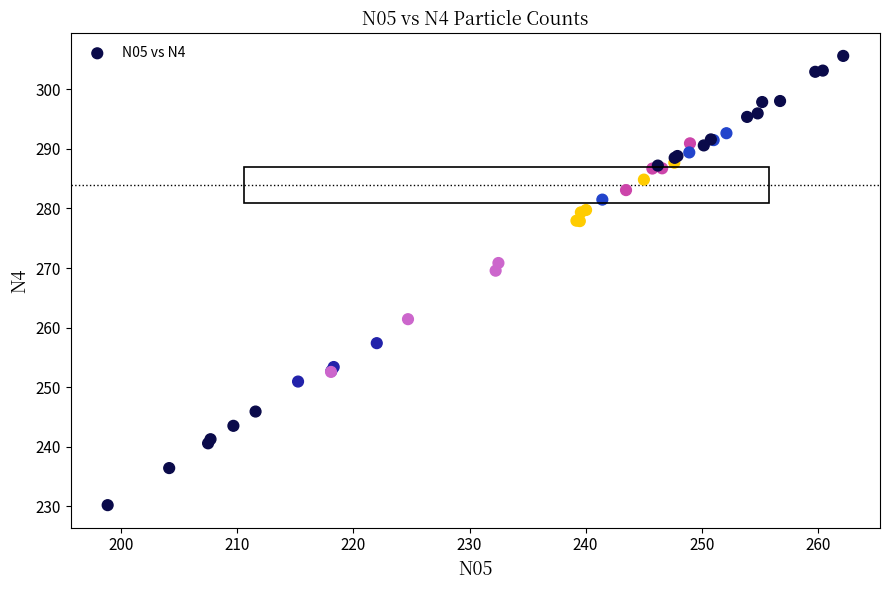

What Y value in the scatter plot is closest to 267?

269.6